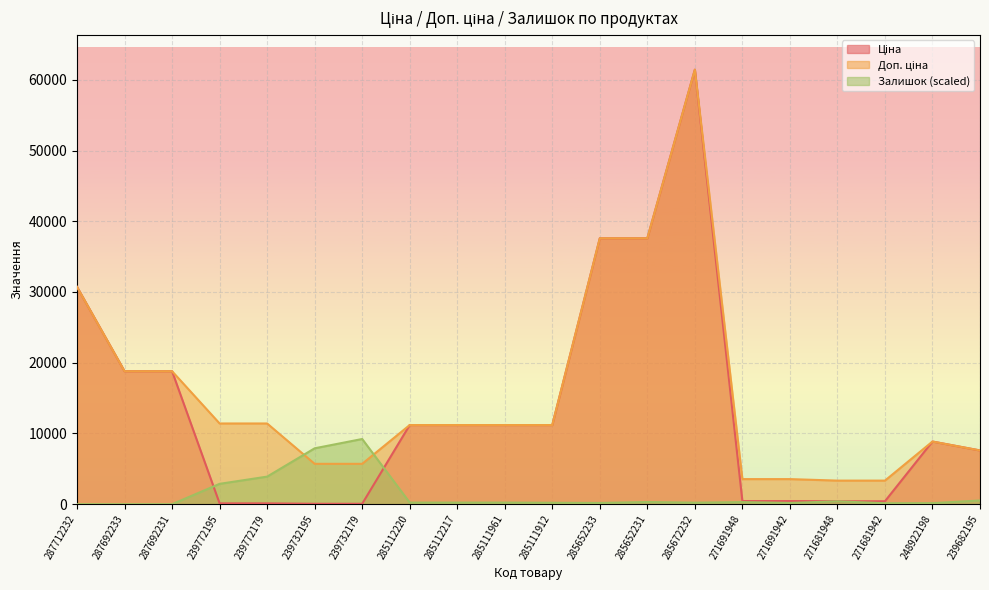

Is it true that Залишок (scaled) equals 3920.1 at 287712232?

False